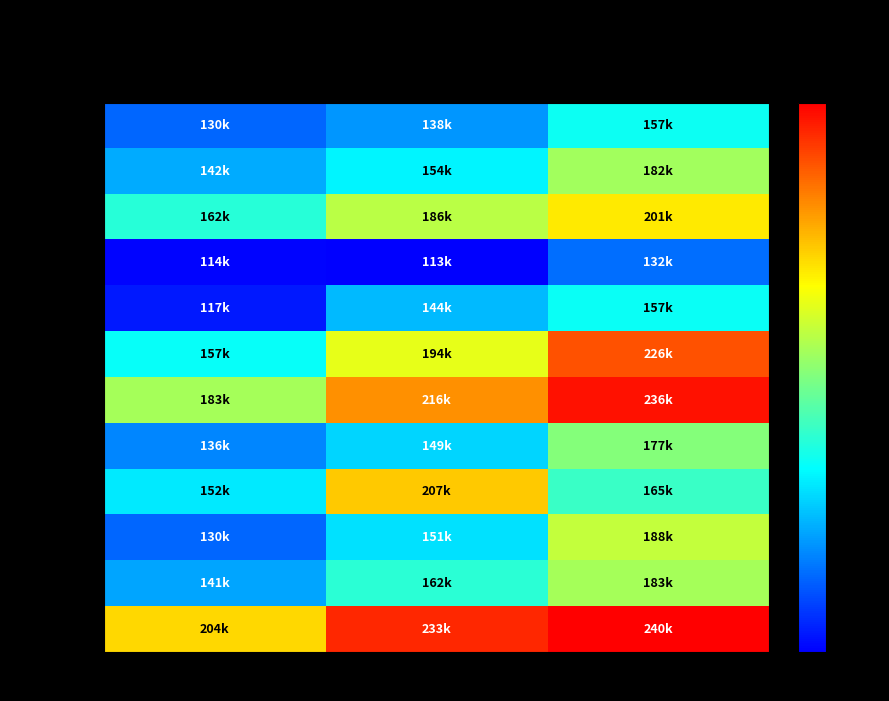

At which category is the sum across all series the highest?

2018